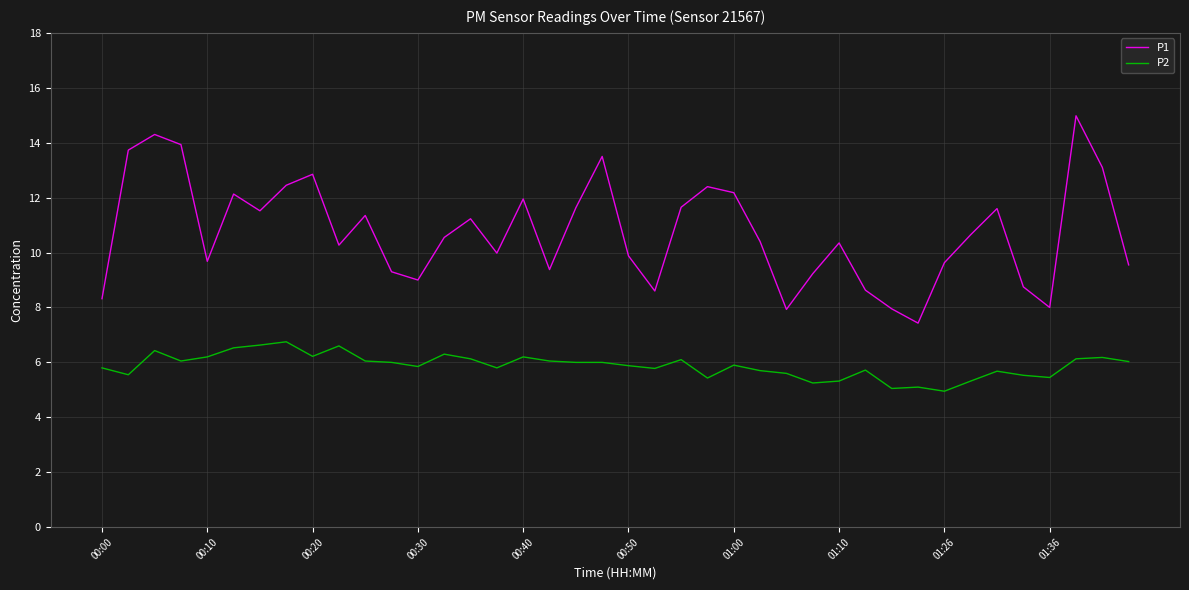

What is the minimum value shown in the chart?

5.0